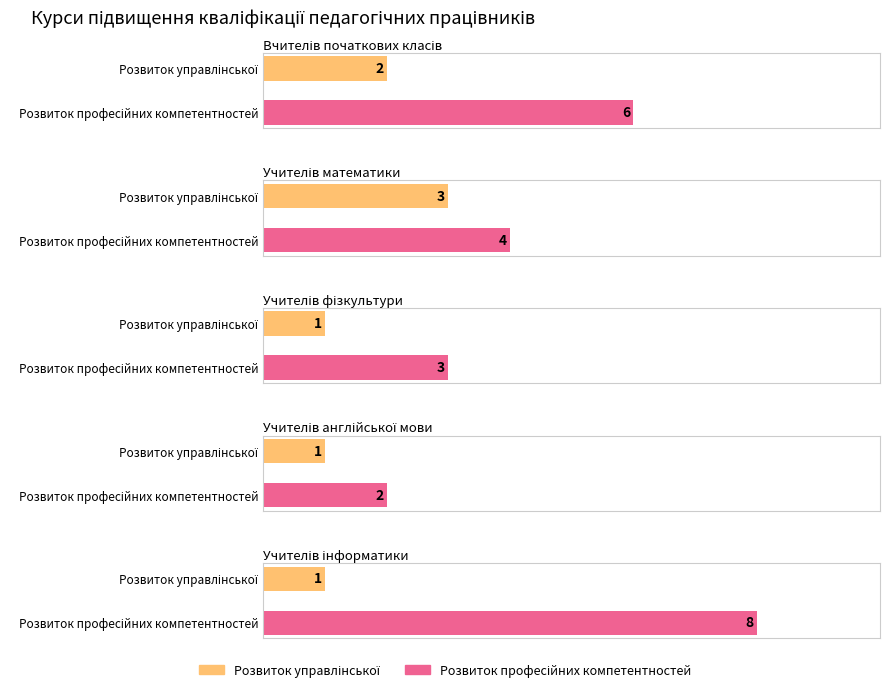

What is the smallest value displayed?

1